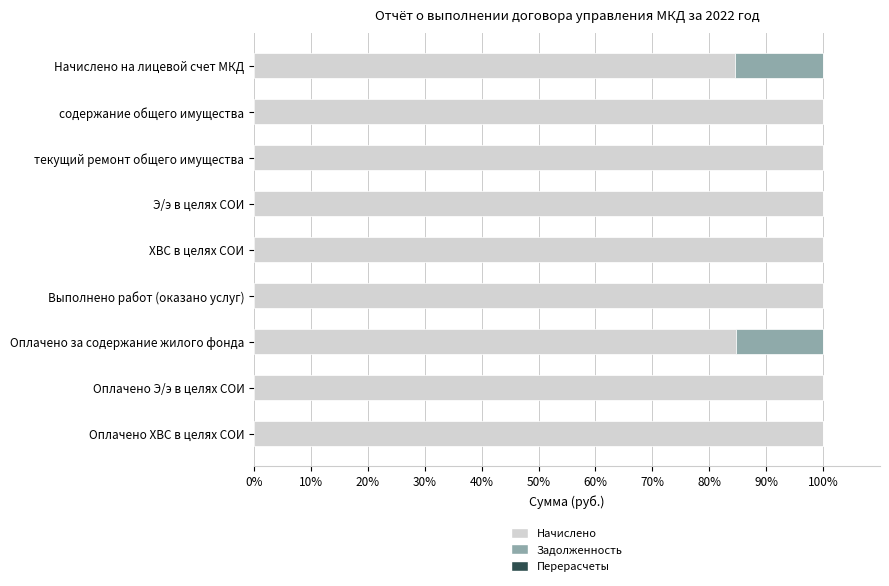

The Начислено series shows 23.5 at Оплачено за содержание жилого фонда. True or false?

False